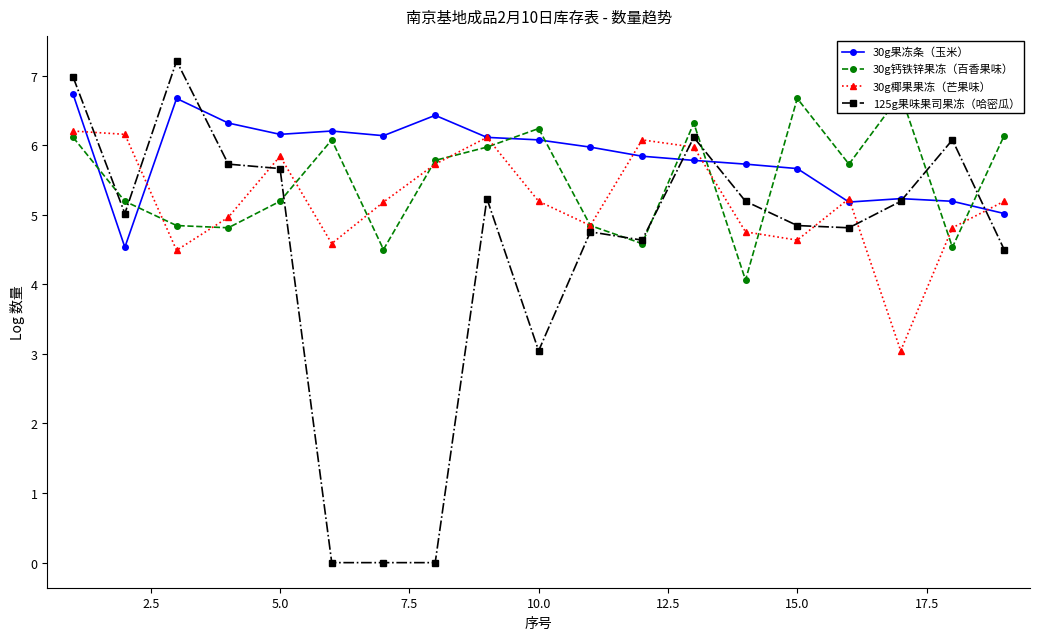

After their last crossing, which series has the higher values: 30g椰果果冻（芒果味） or 125g果味果司果冻（哈密瓜）?

30g椰果果冻（芒果味）